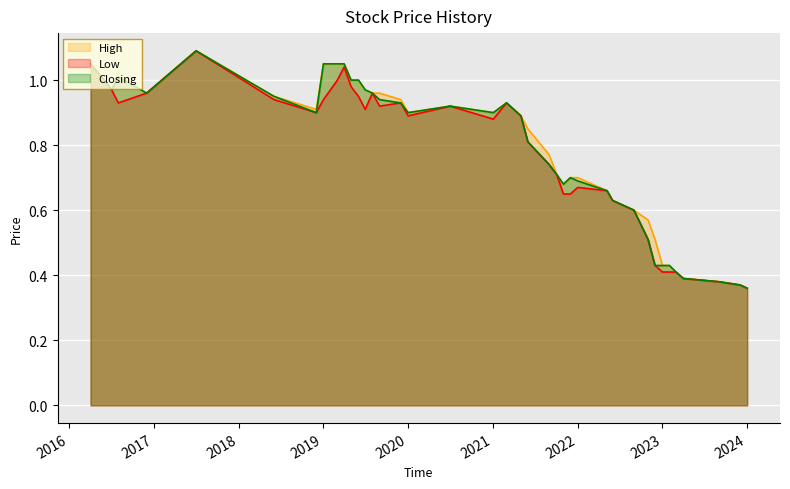

Does the chart display data point markers on the line(s)?

No